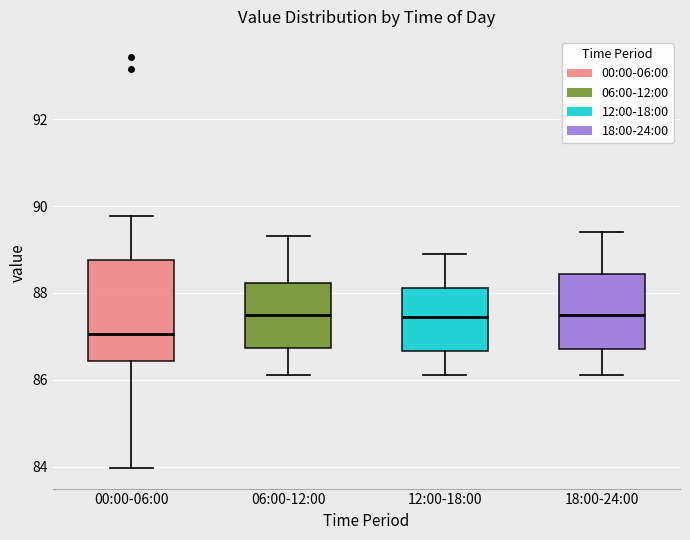

Reading left to right, read every box against the y-axis: the position of its median line, the range the box covers, and the ends of its whiskers. The values are not printed on the chart, so give them approximately, as read against the axis.

00:00-06:00: median 87.0, box 86.4 to 88.8, whiskers 84.0 to 89.8
06:00-12:00: median 87.6, box 86.8 to 88.2, whiskers 86.2 to 89.4
12:00-18:00: median 87.4, box 86.6 to 88.2, whiskers 86.2 to 89.0
18:00-24:00: median 87.6, box 86.8 to 88.4, whiskers 86.2 to 89.4